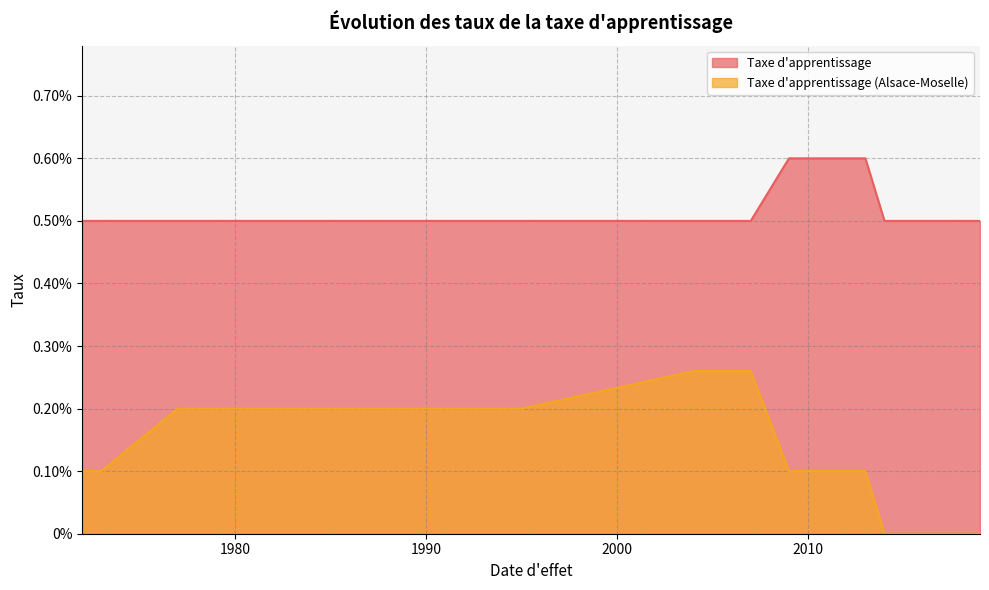

Count the Taxe d'apprentissage values in the range 0 to 1.

18